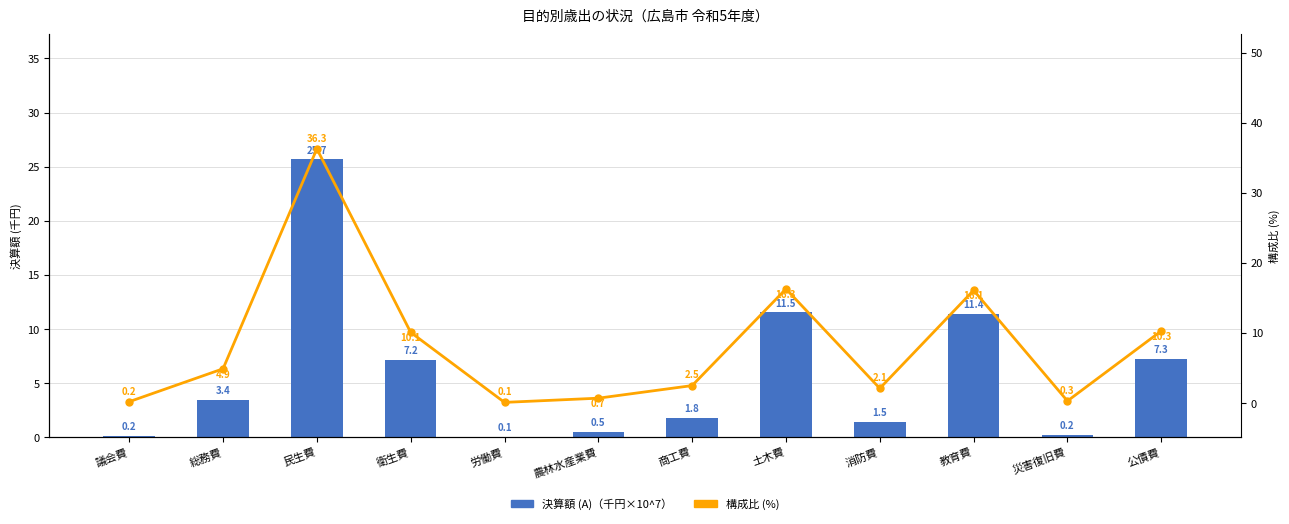

At which category is the sum across all series the highest?

民生費